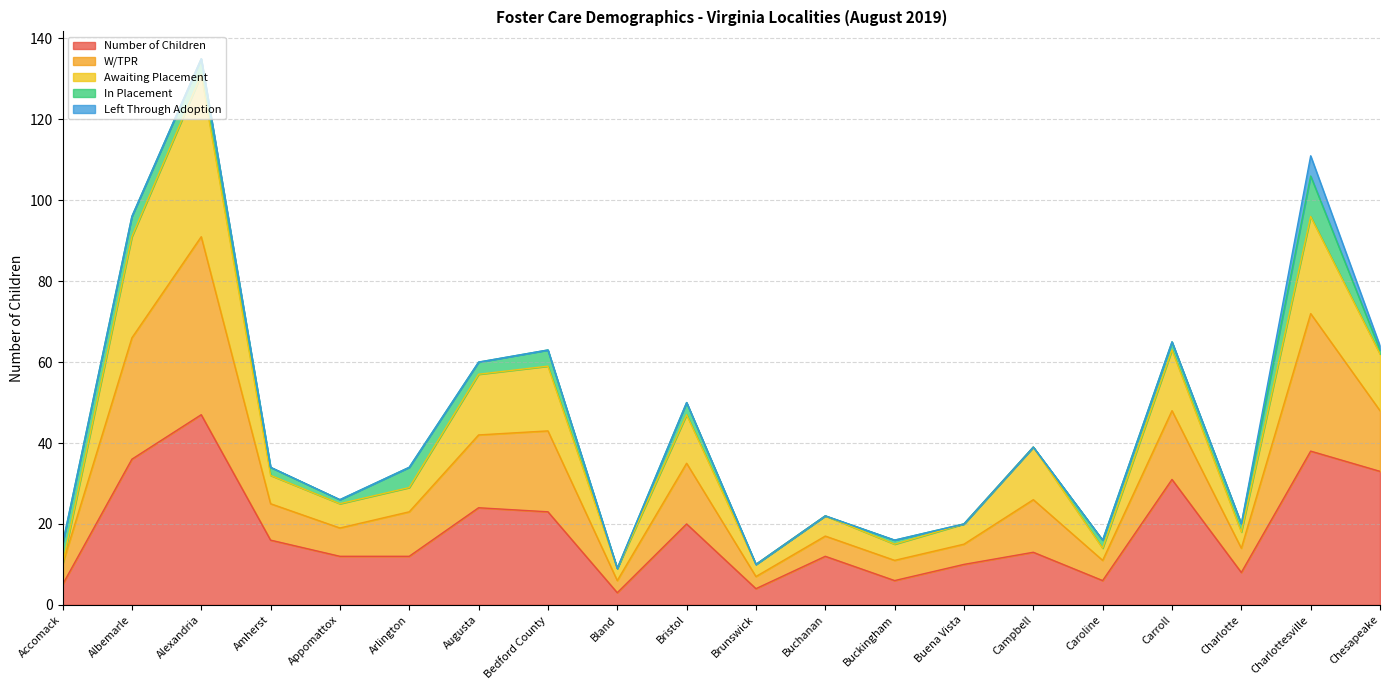

Does the chart display data point markers on the line(s)?

No